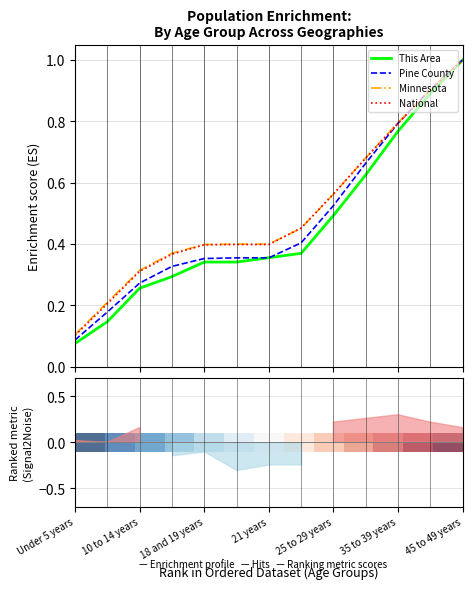

At which label is National closest to 0?

Under 5 years